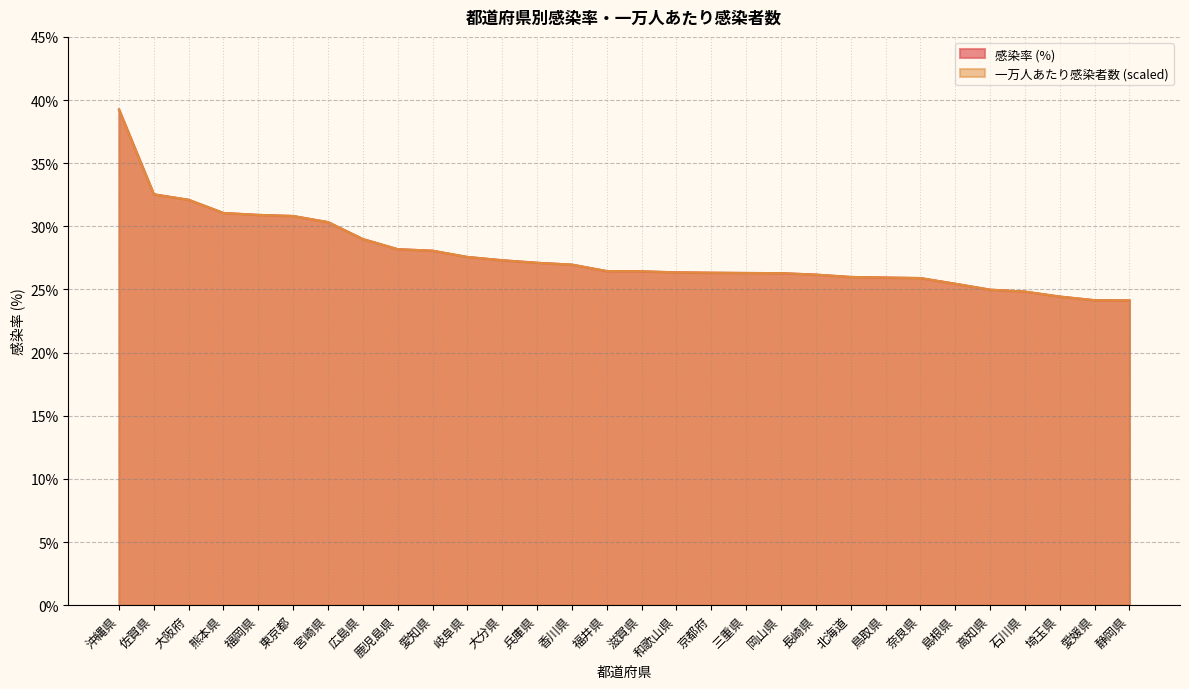

Rank the series by their maximum value, from lowest to highest.

感染率, 一万人あたり感染者数